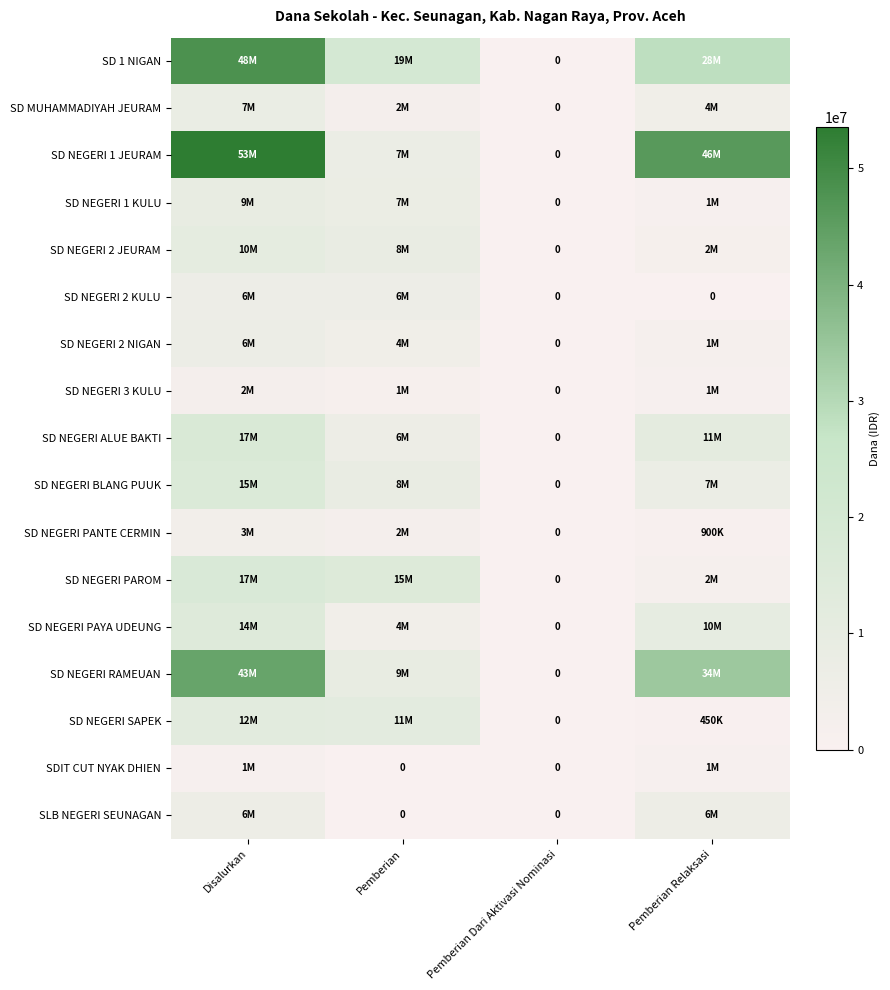

At how many categories does at least one series exceed 48443652?

1